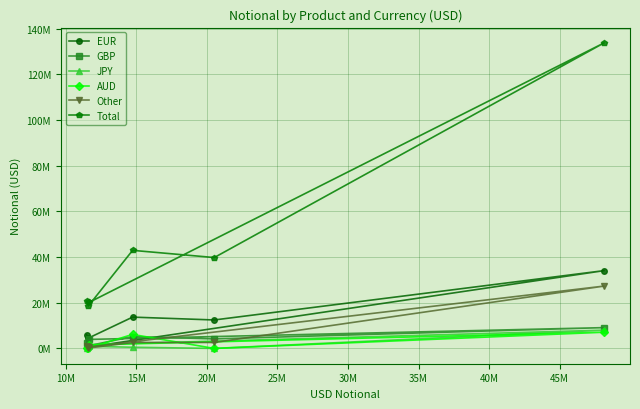

What are all the series names shown in the legend?

EUR, GBP, JPY, AUD, Other, Total